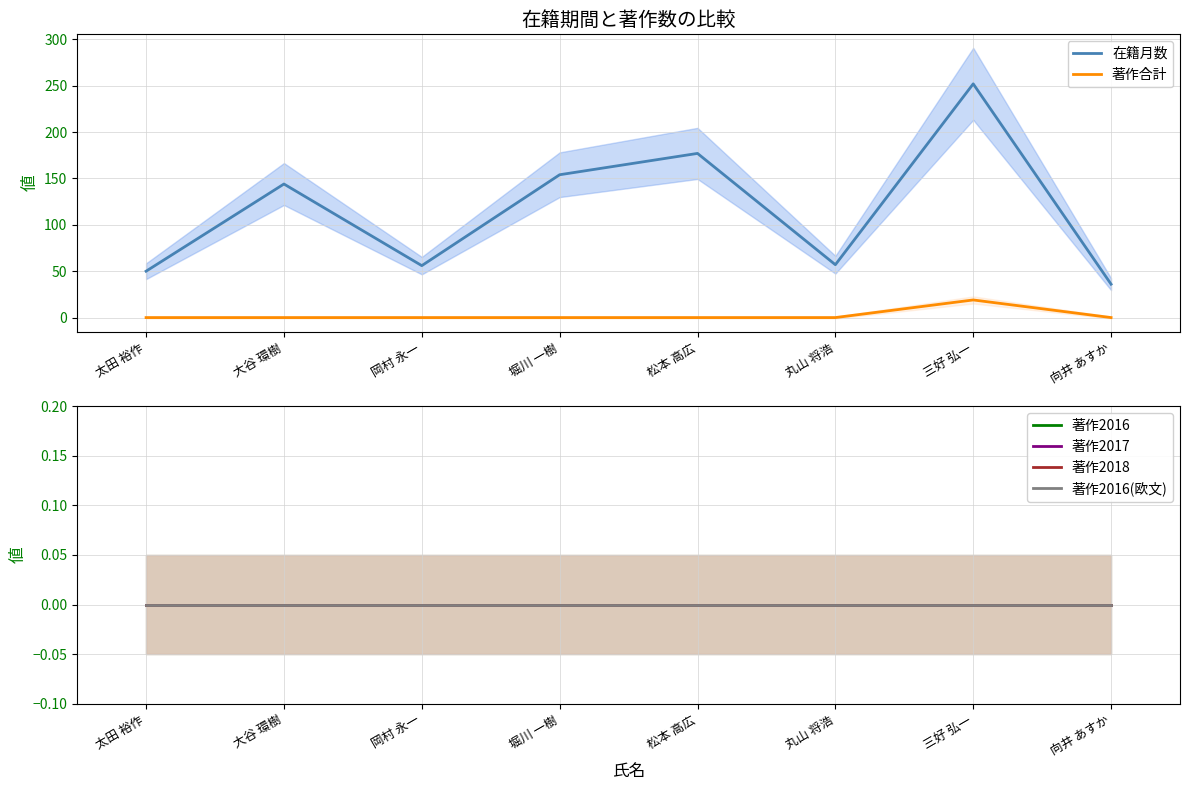

What is the spread (max minus min) of values at 大谷 環樹?

144